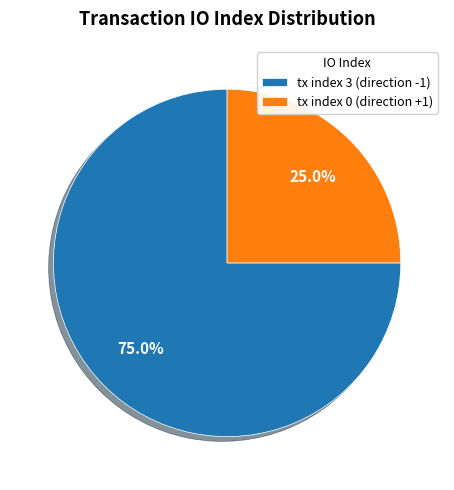

Which slice is the smallest?

tx index 0